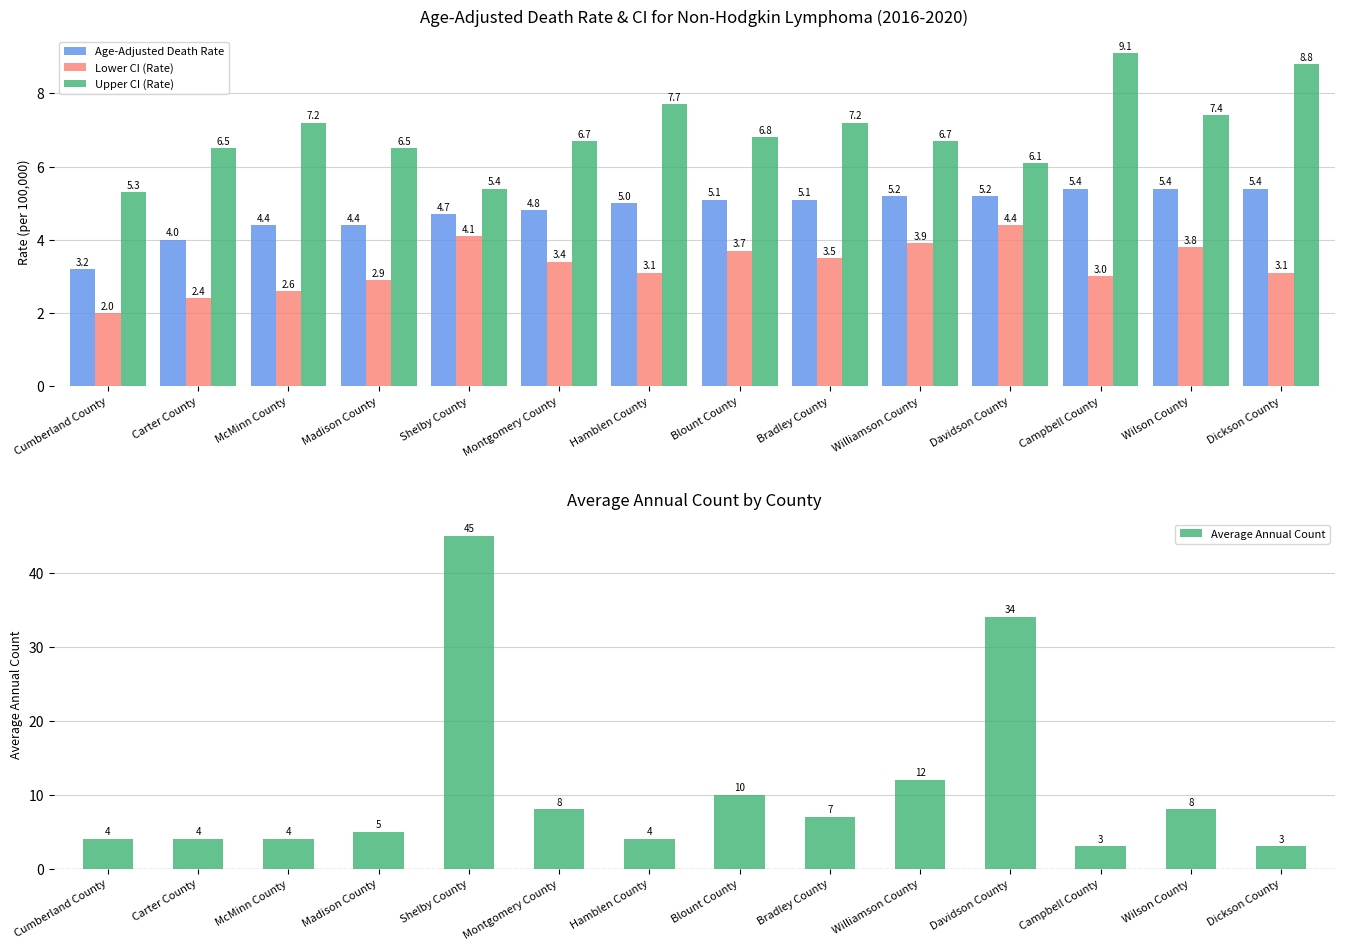

What is the approximate value of Lower CI (Rate) at Campbell County?

3.0